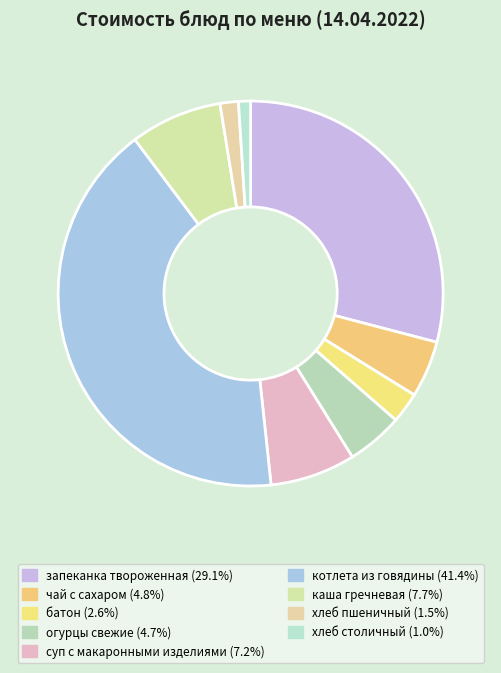

Between суп с макаронными изделиями and хлеб пшеничный, which is larger?

суп с макаронными изделиями